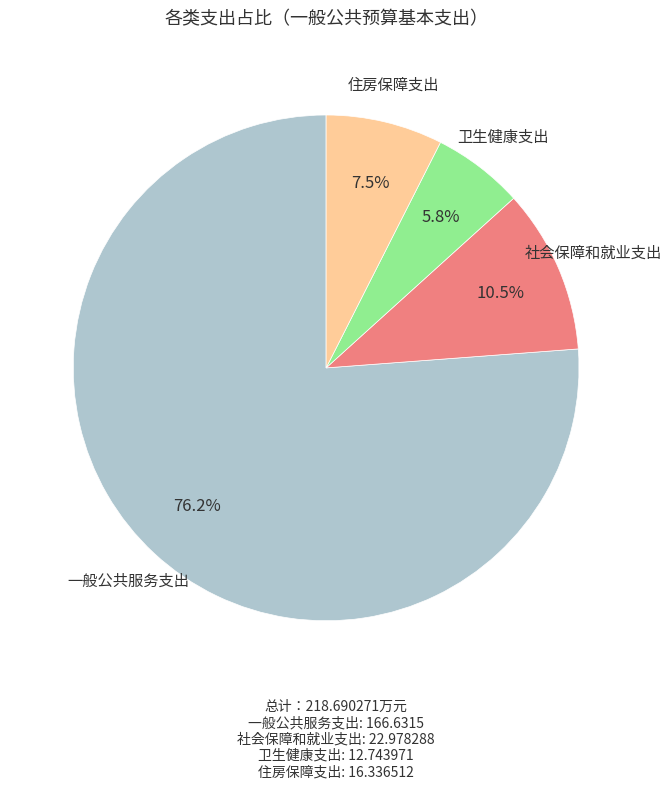

How many slices are in this pie chart?

4